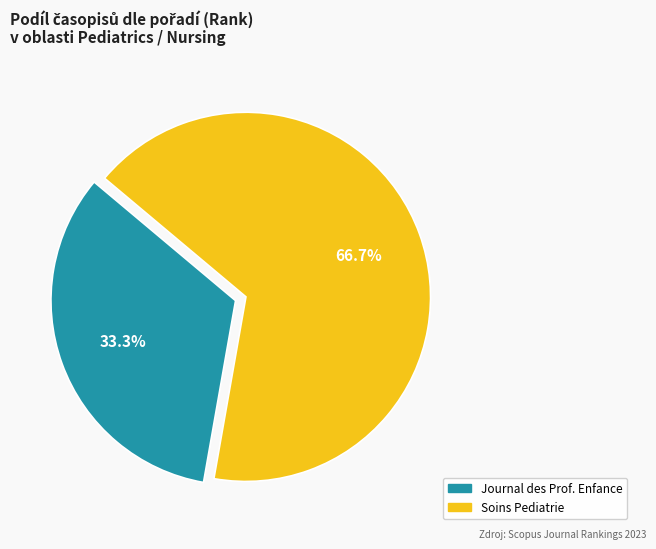

Is there a majority slice in this chart?

Yes